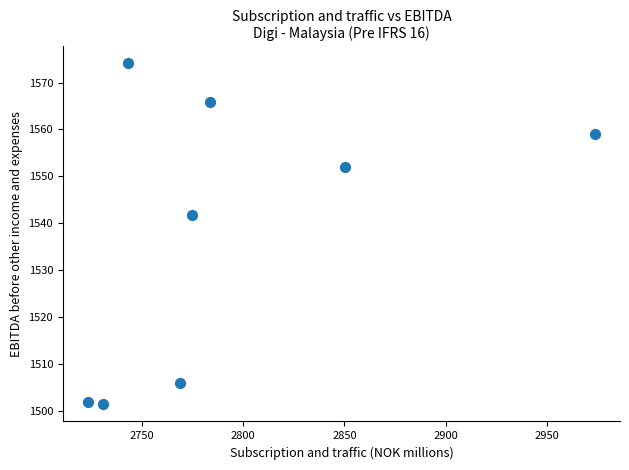

What is the range of Y values (max minus min)?

72.8